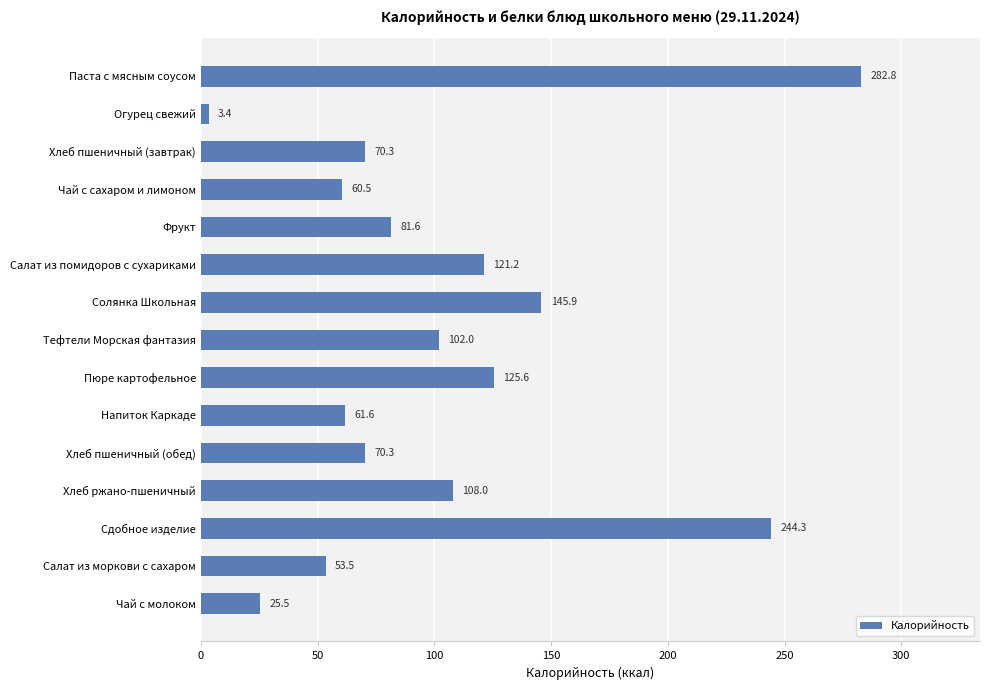

Does the chart contain stacked bars?

No